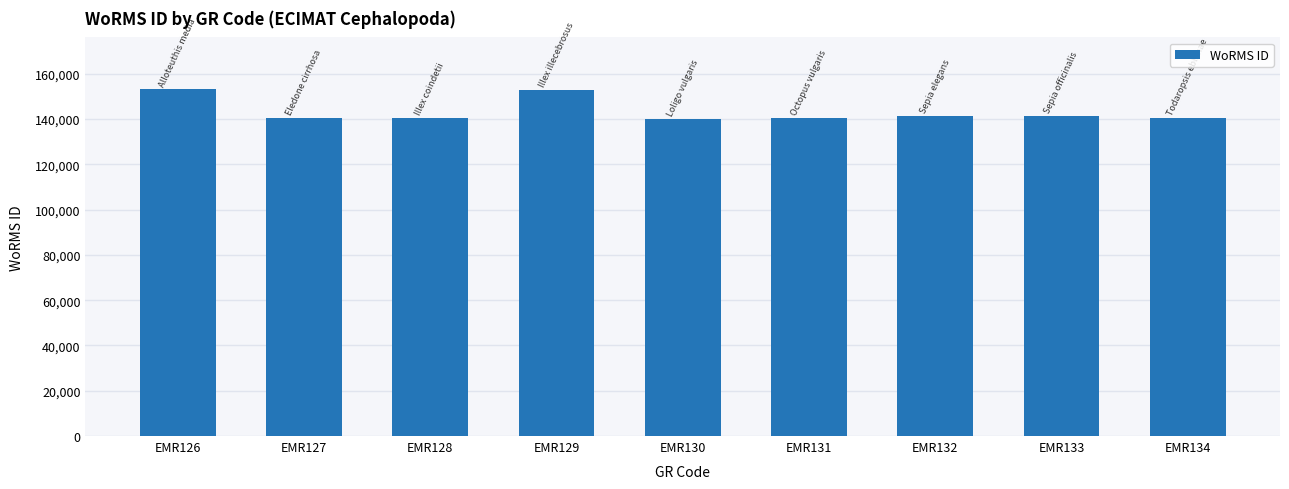

What is the smallest value displayed?

140271